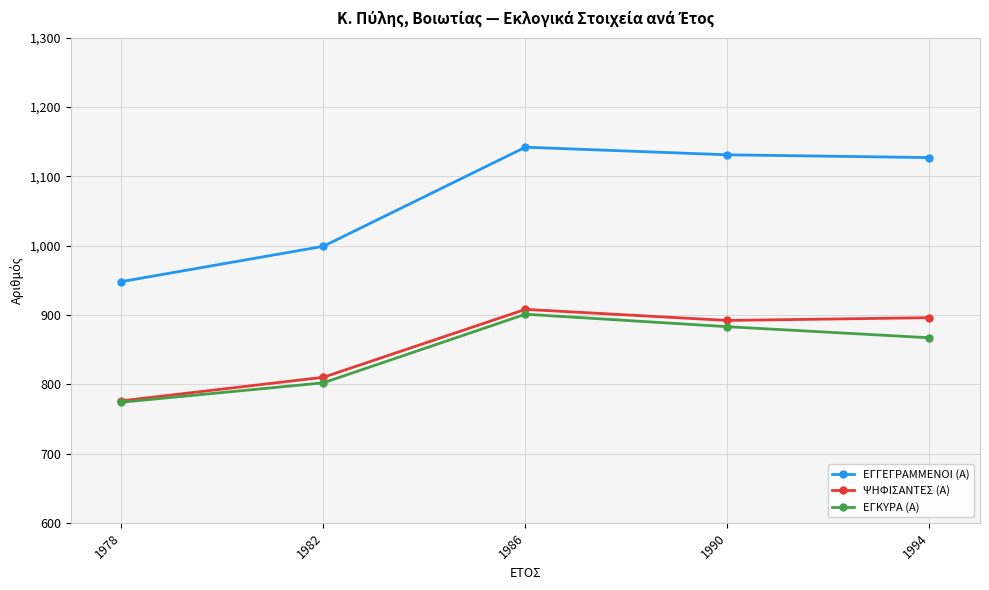

At 1994, list the series in order from largest to smallest.

ΕΓΓΕΓΡΑΜΜΕΝΟΙ (Α), ΨΗΦΙΣΑΝΤΕΣ (Α), ΕΓΚΥΡΑ (Α)